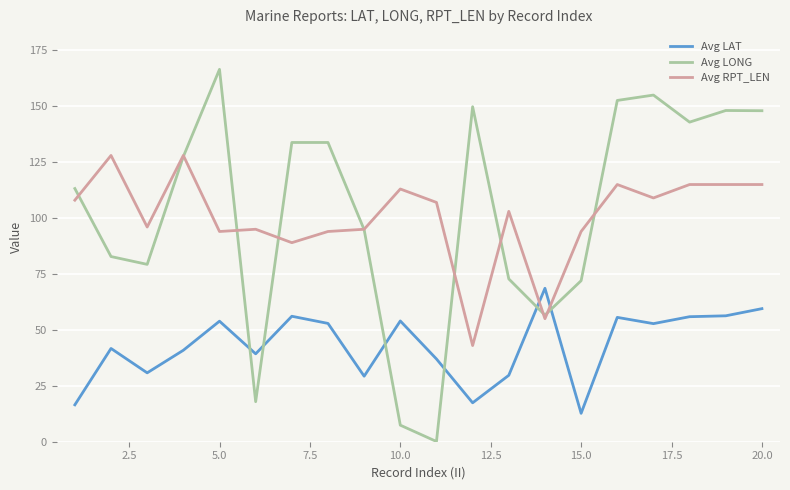

What is the minimum value for Avg RPT_LEN?

43.0